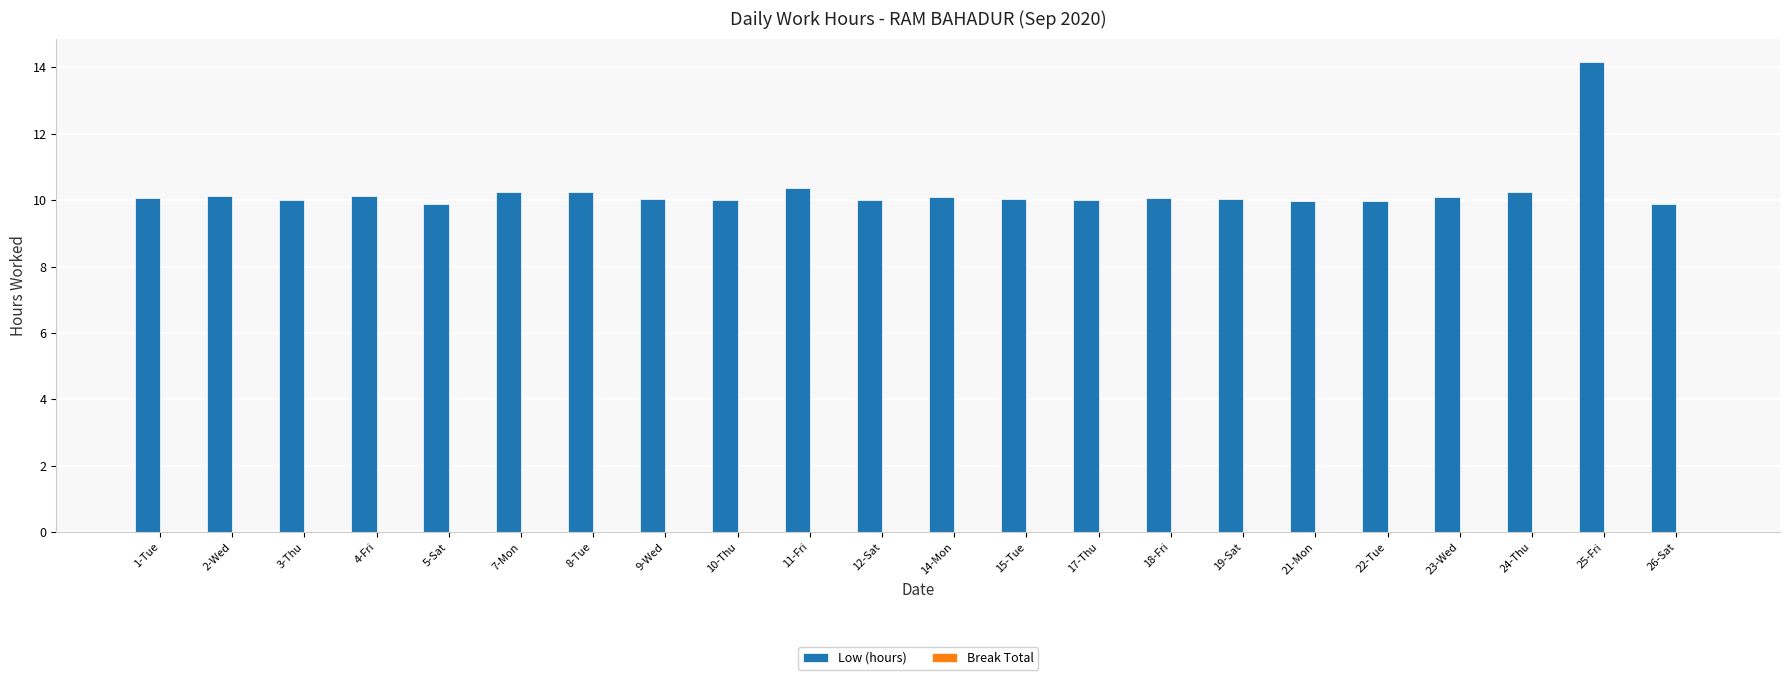

Which category has the highest value across all series?

25-Fri